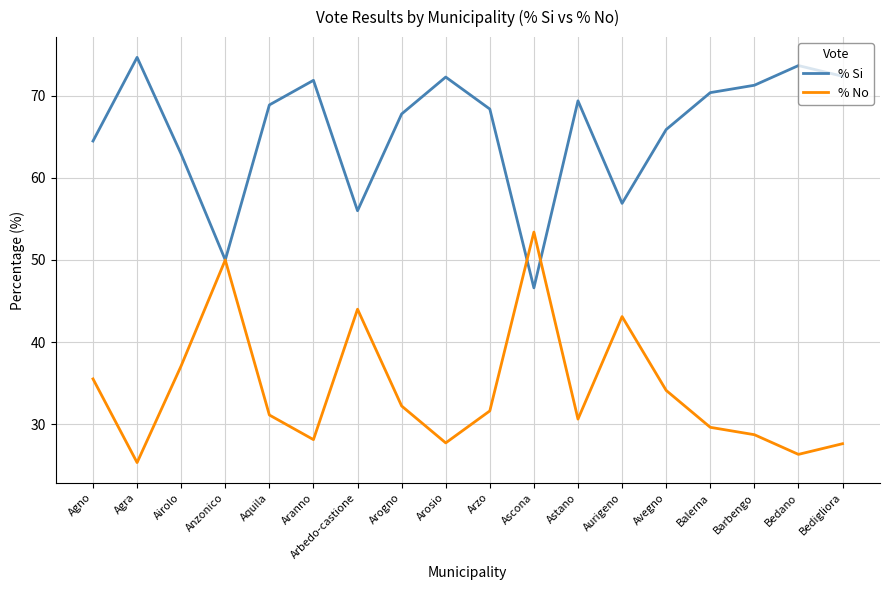

What position from the left is Barbengo?

16